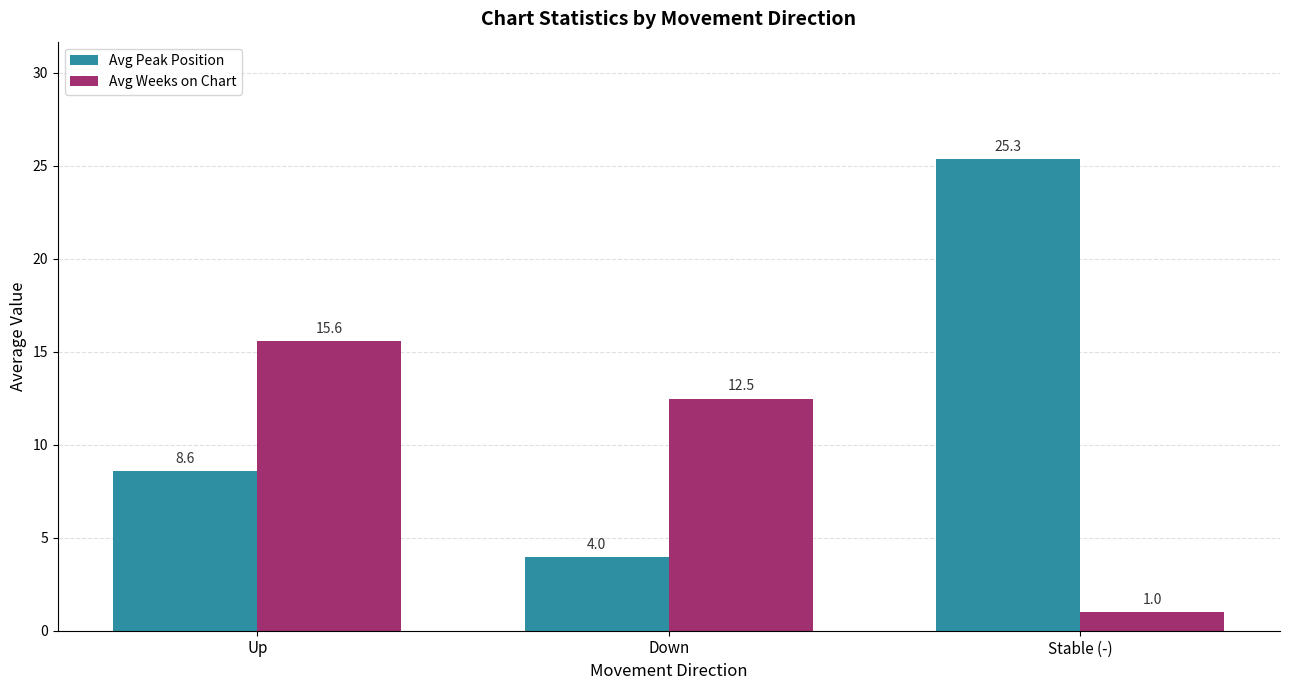

Which label corresponds to the smallest value in the chart?

Stable (-)